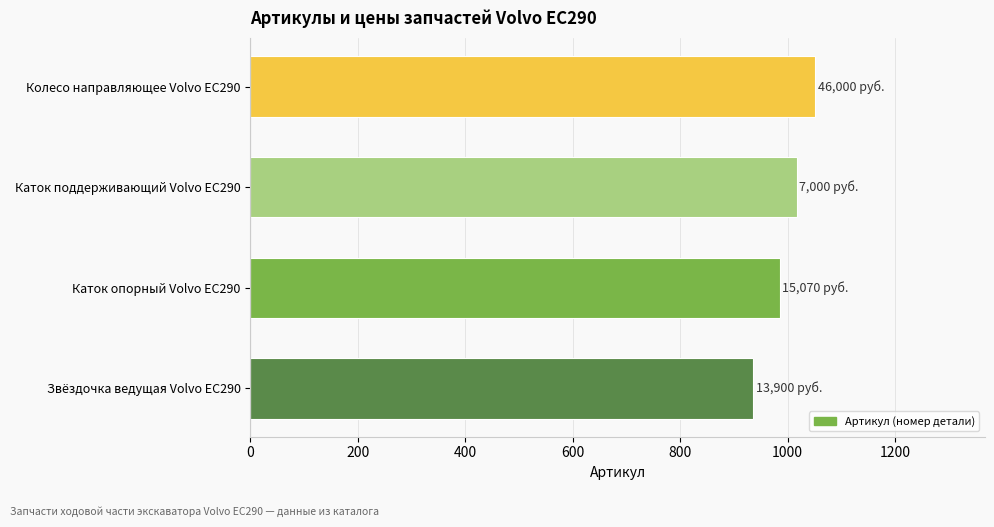

The value at Каток поддерживающий Volvo EC290 is 1017. True or false?

True